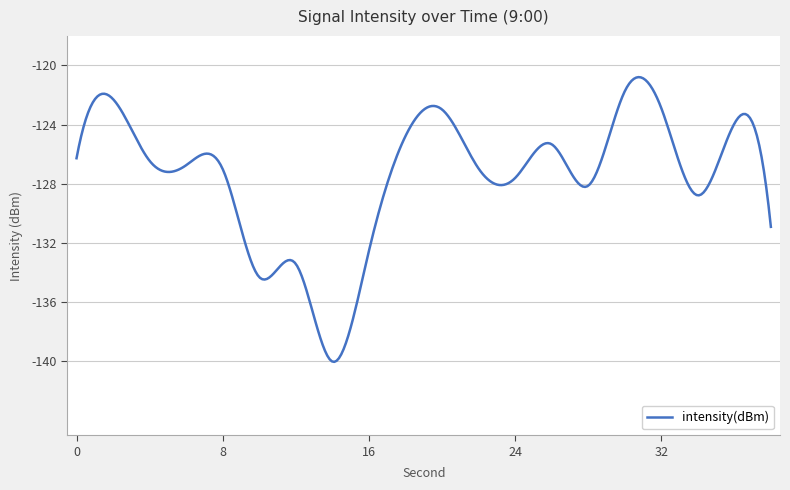

What is the smallest value displayed?

-140.0